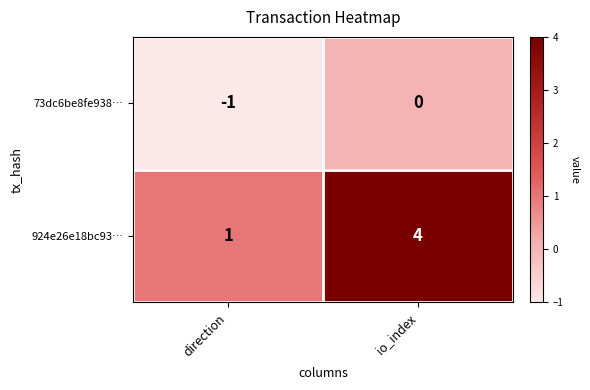

What is the sum of all 924e26e18bc93… values?

5